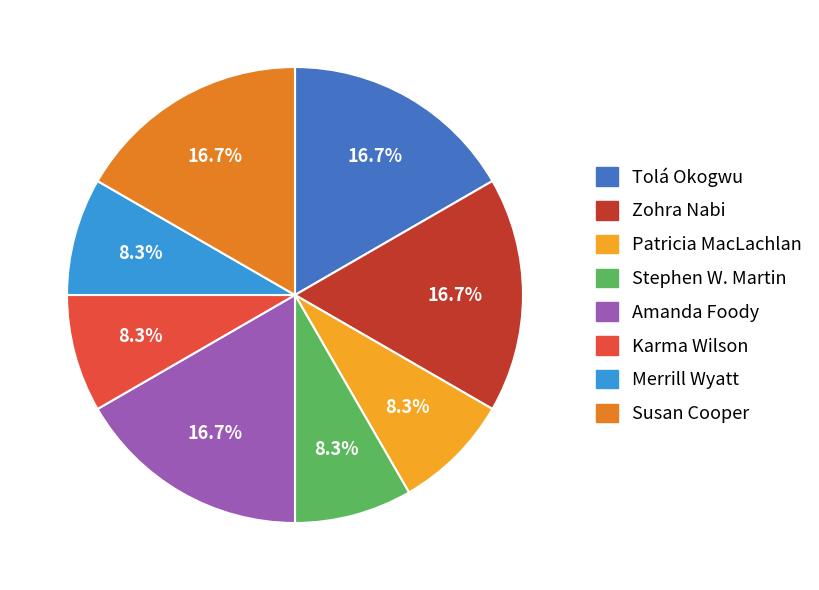

Is there a majority slice in this chart?

No